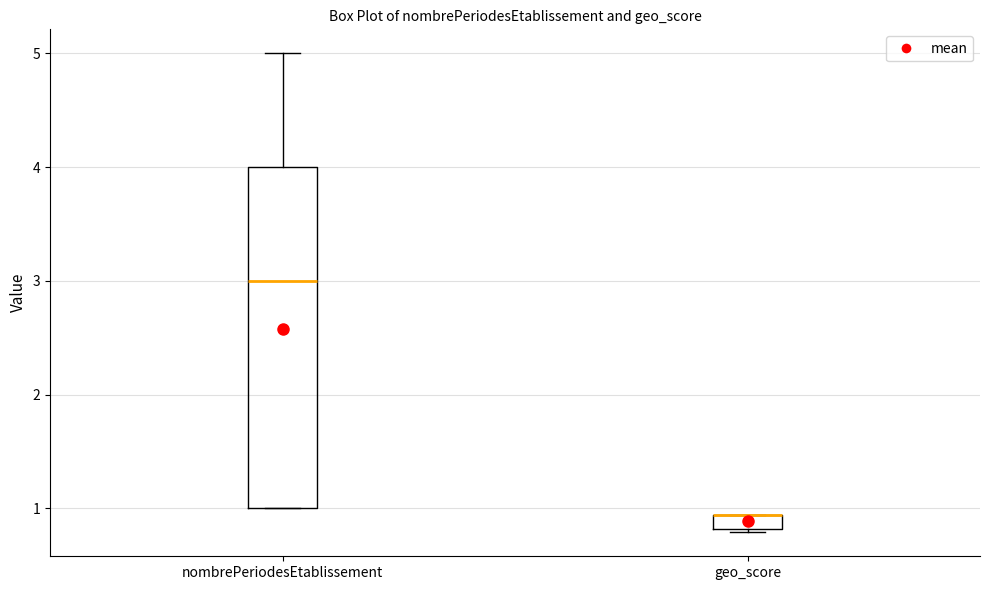

Comparing the boxes themselves (not the whiskers), which one is the tallest?

nombrePeriodesEtablissement